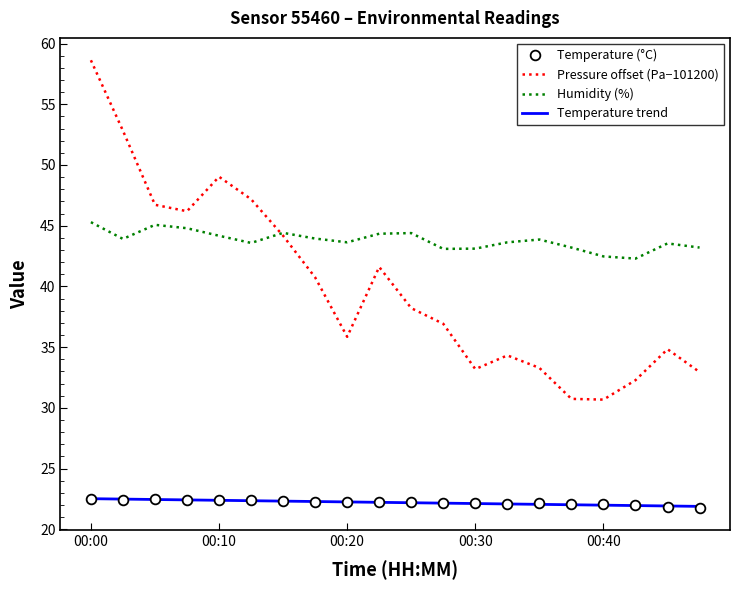

Which series has the largest total across all categories?

Humidity (%)